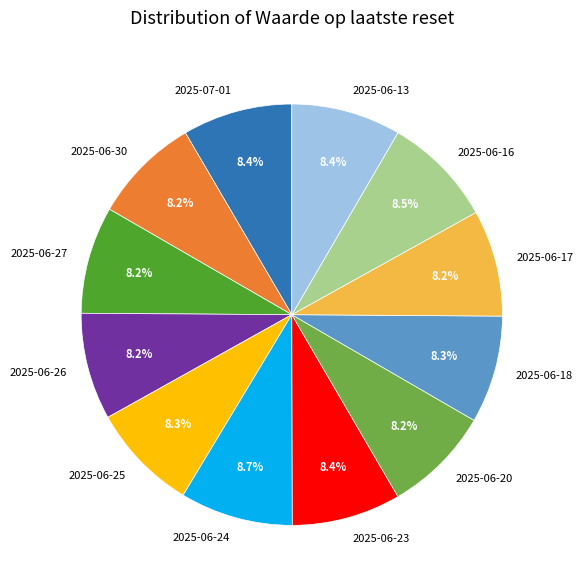

Approximately how many times larger is the value at 2025-06-30 compared to 2025-07-01?

1.0